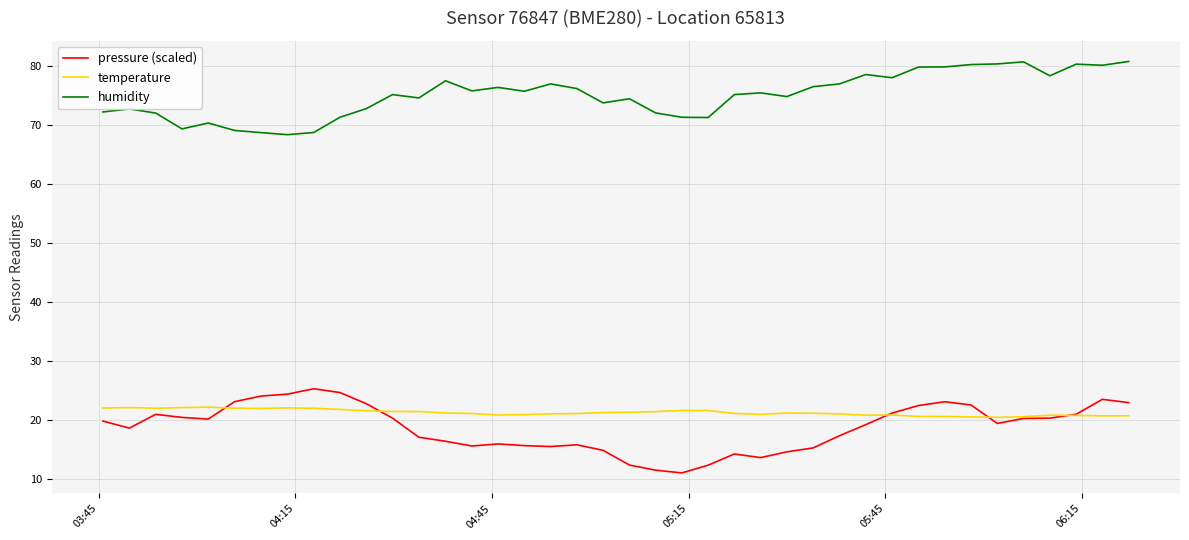

Which series has the largest total across all categories?

humidity